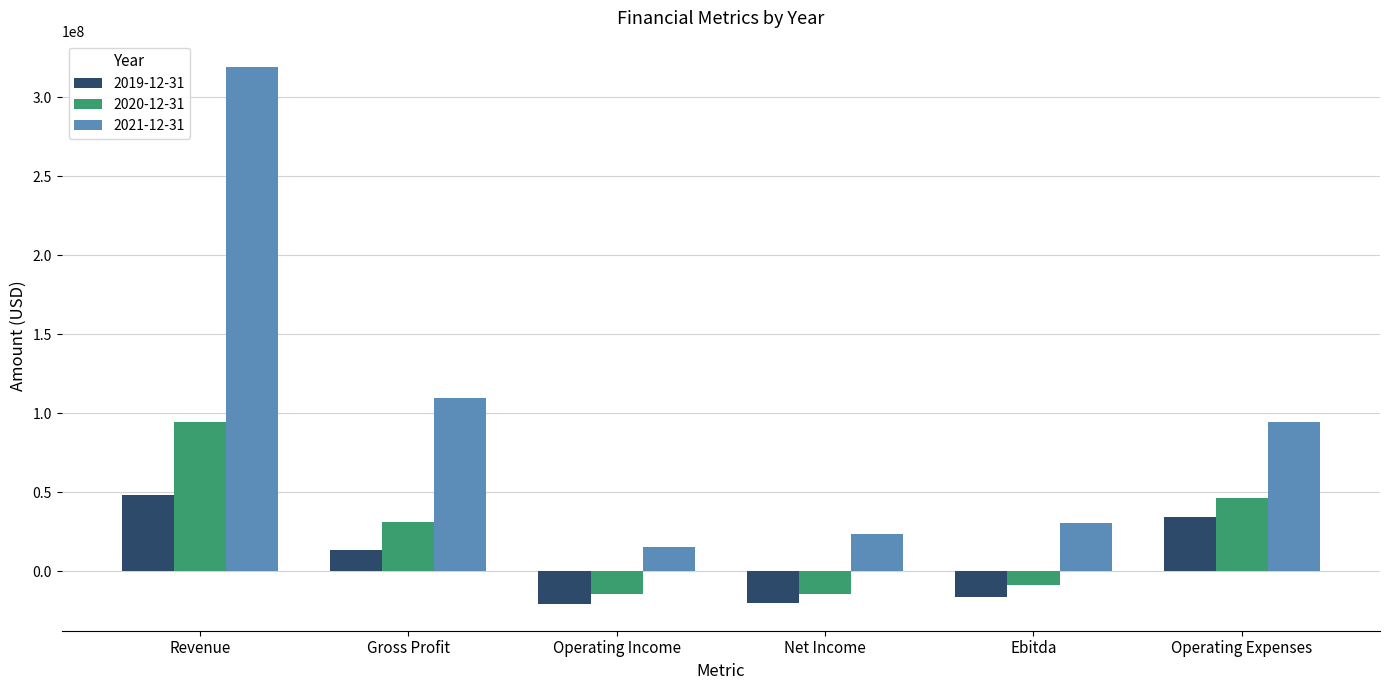

True or false: 2019-12-31 has a value of -5727215 at Net Income.

False